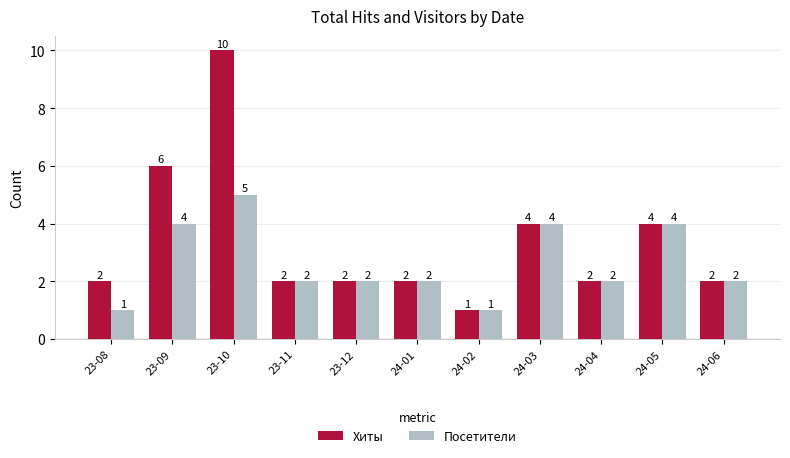

Read the Хиты value at 24-04.

2